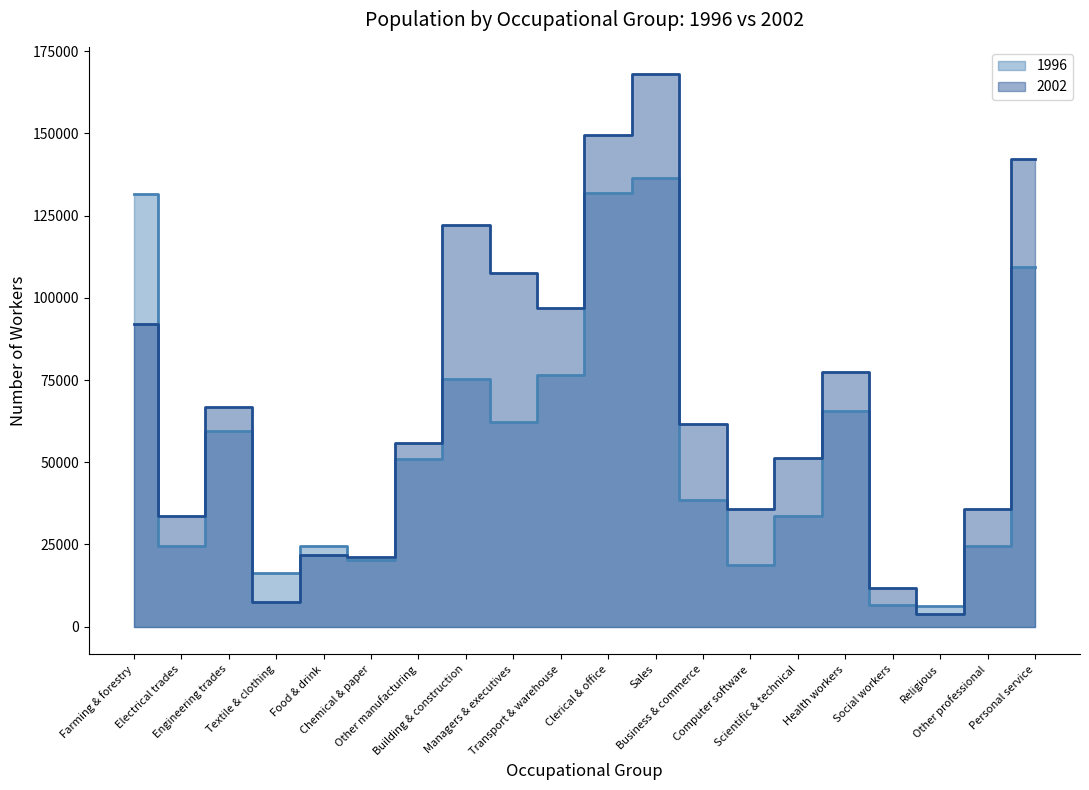

Rank the series by their average value, from highest to lowest.

2002, 1996